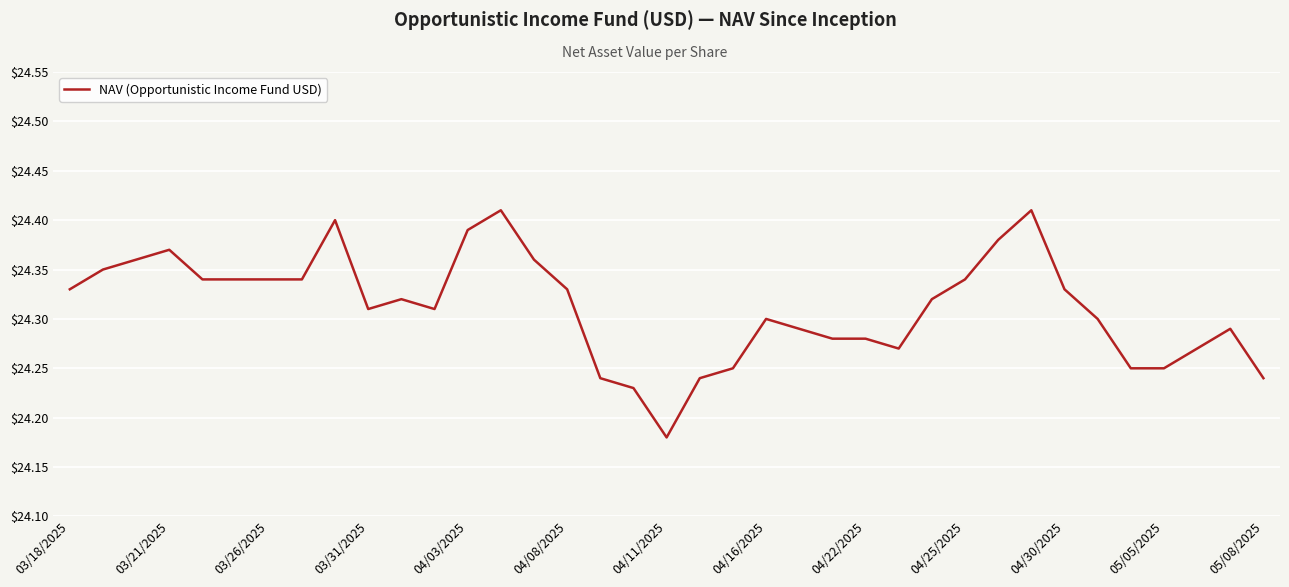

At which category does the chart reach its minimum across all series?

04/11/2025